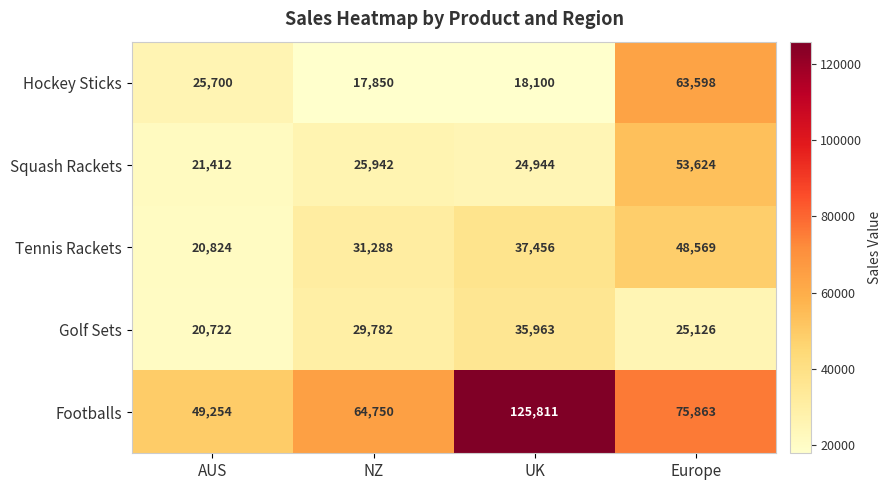

True or false: Hockey Sticks has a value of 29911 at NZ.

False